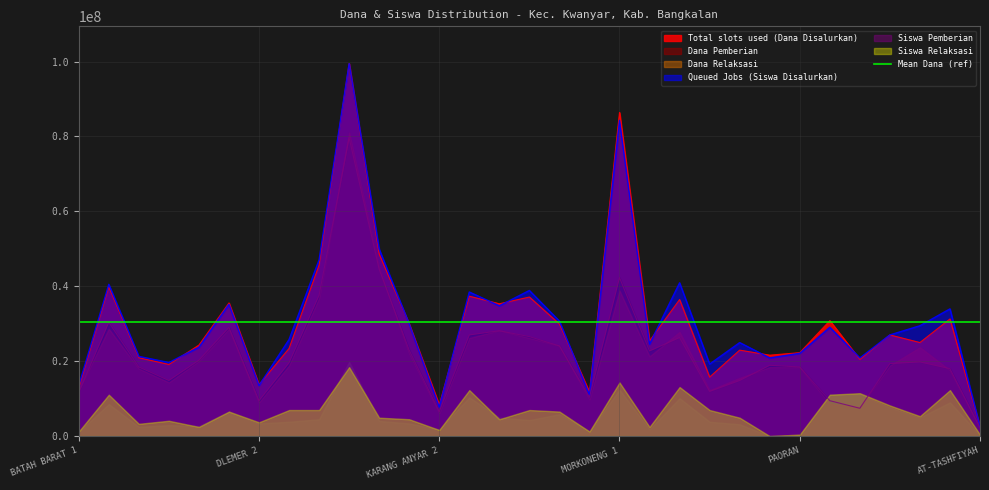

Where is Total slots used (Dana Disalurkan) nearest to the value 50962500?

JANTEH 1